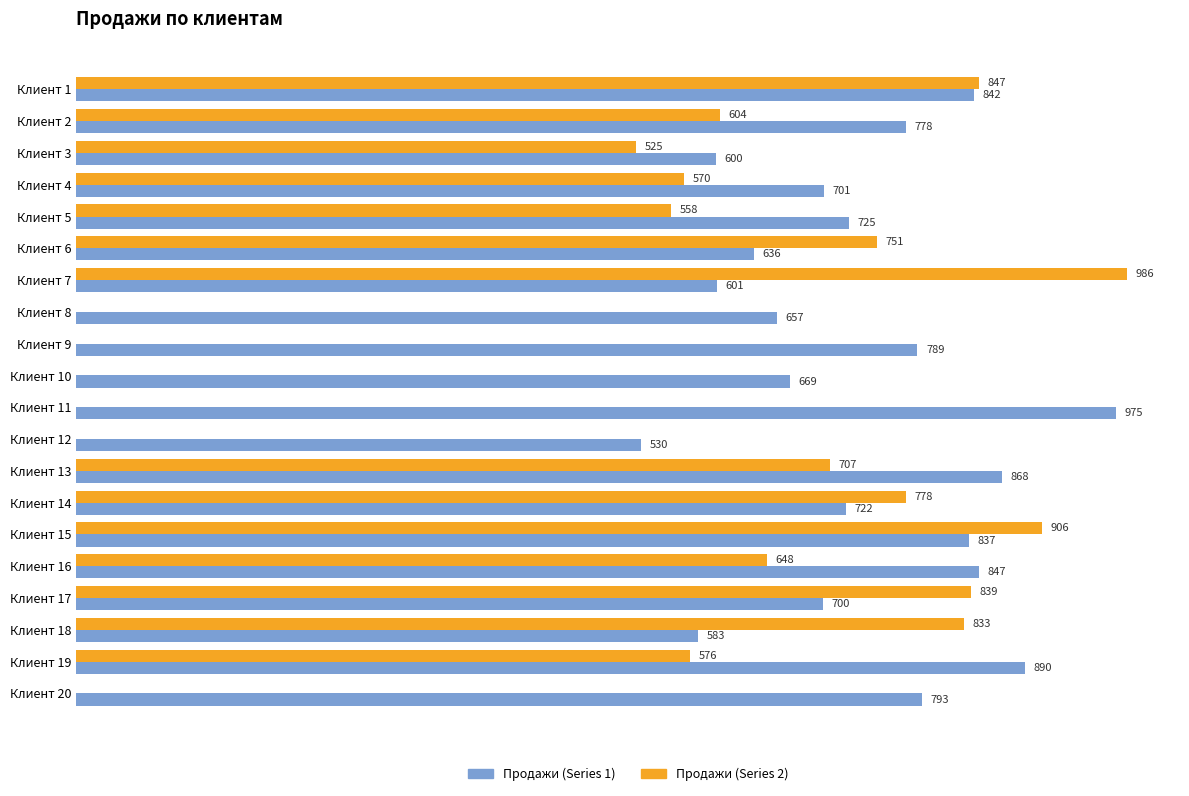

Between Клиент 4 and Клиент 6, which series saw the biggest shift?

Продажи (Series 2)